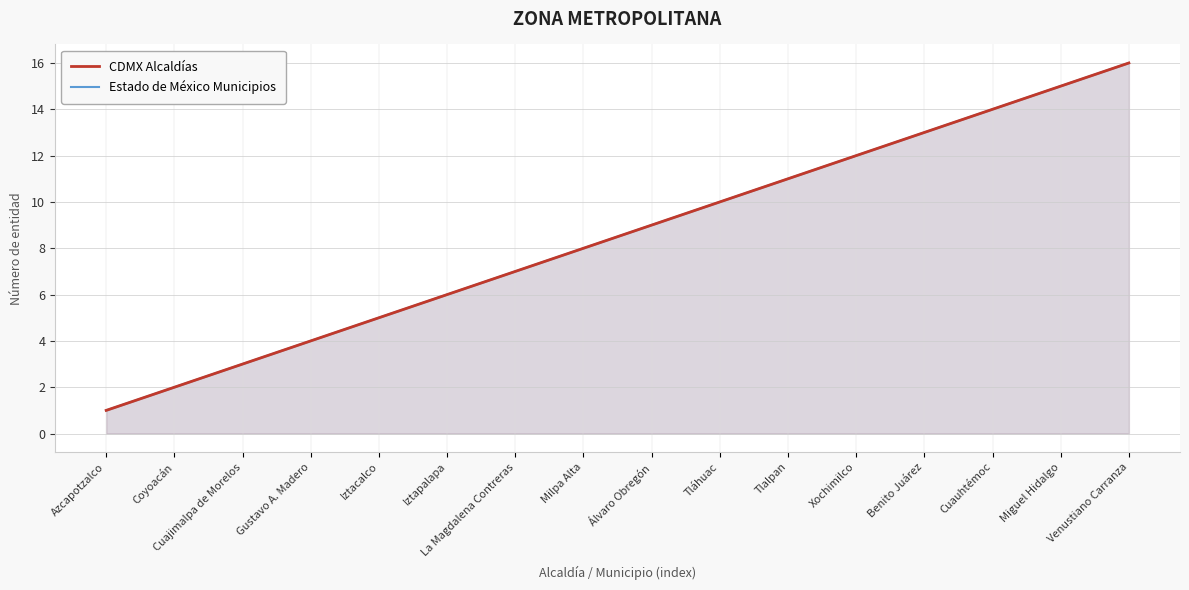

What is the label of the 8th point from the left?

Milpa Alta